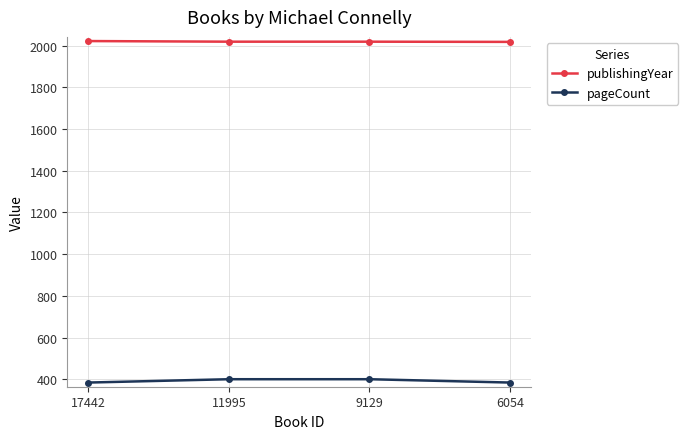

What is the greatest value displayed?

2022